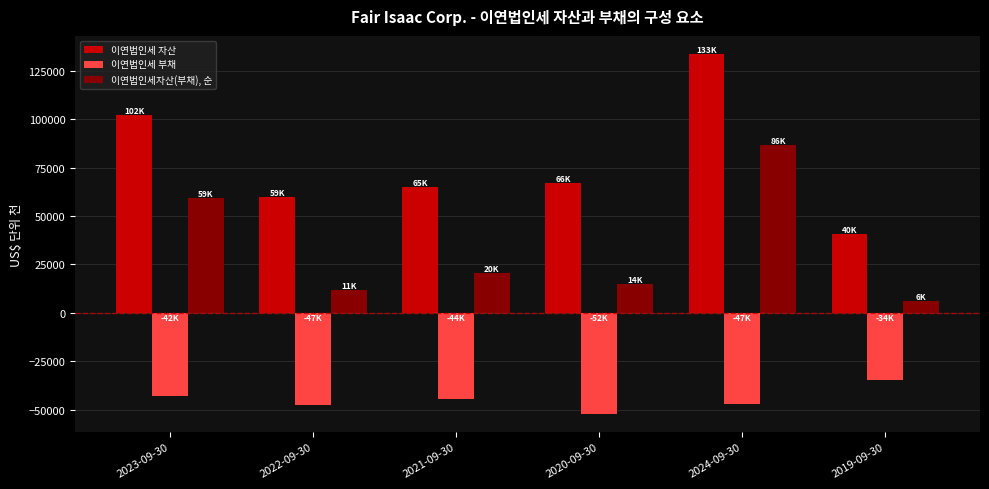

Where is 이연법인세 자산 nearest to the value 87261?

2023-09-30